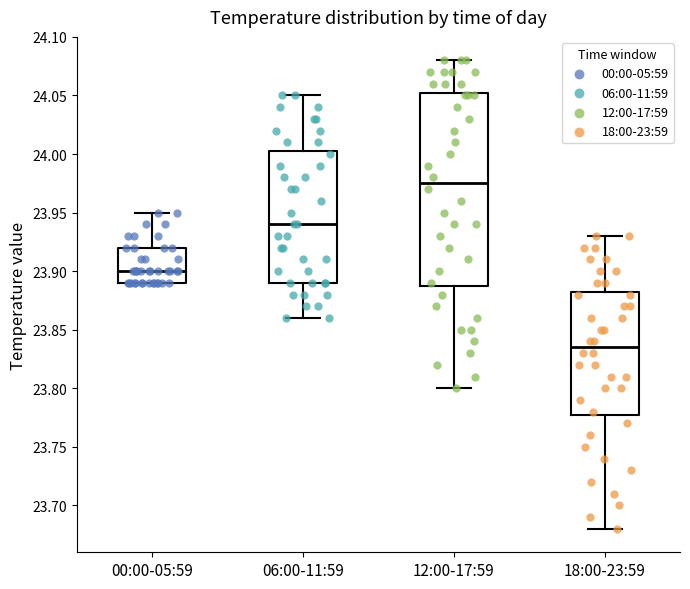

Comparing the boxes themselves (not the whiskers), which one is the tallest?

12:00-17:59